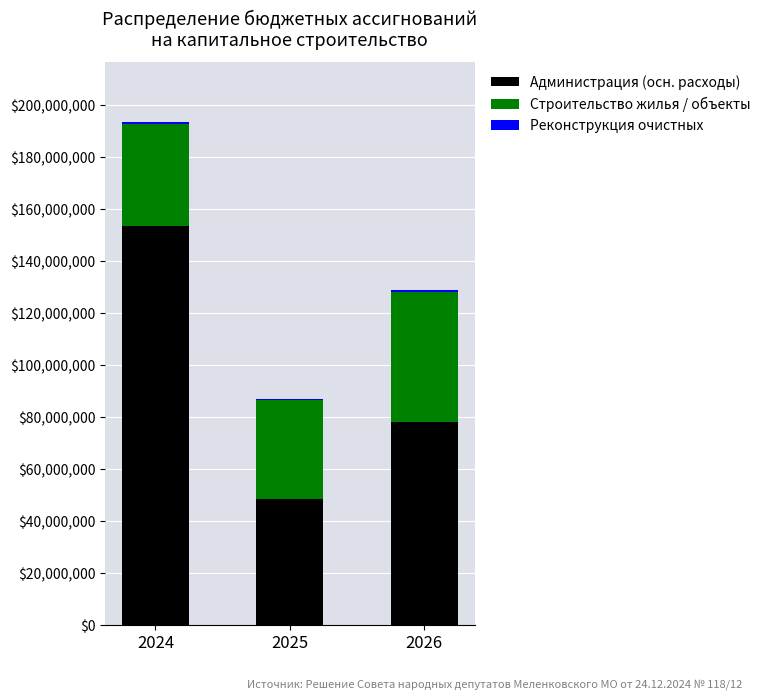

At which category is the sum across all series the highest?

2024